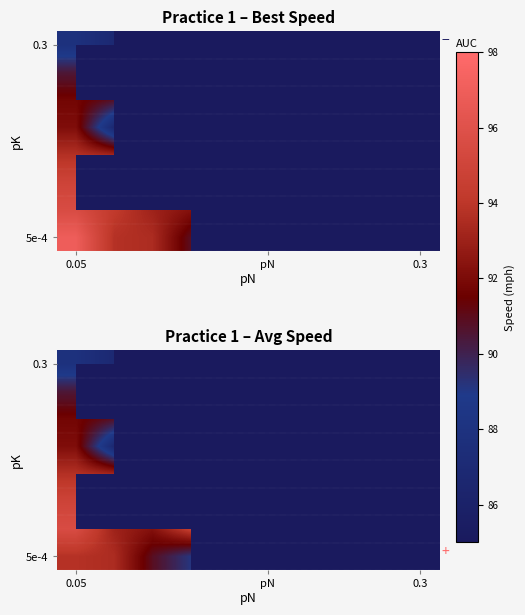

What is the minimum value shown in the chart?

86.7